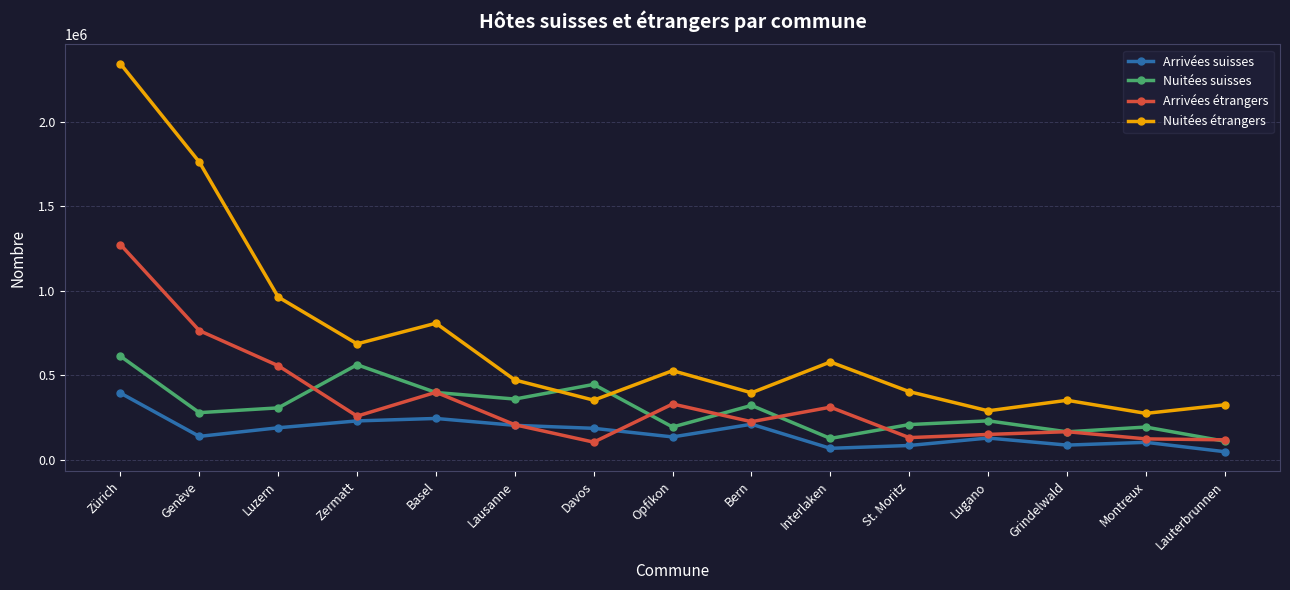

Which series has the widest spread of values?

Nuitées étrangers